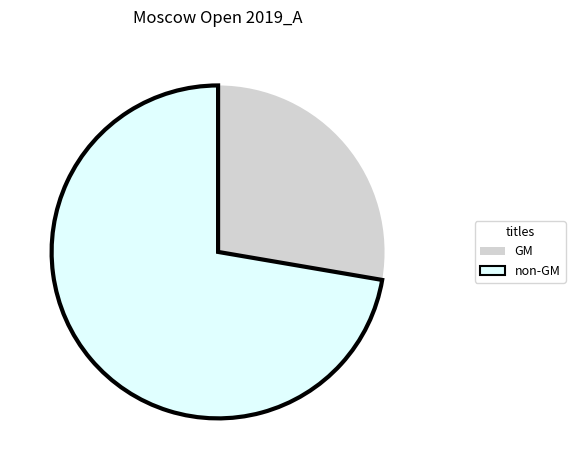

Does any single category account for the majority?

Yes